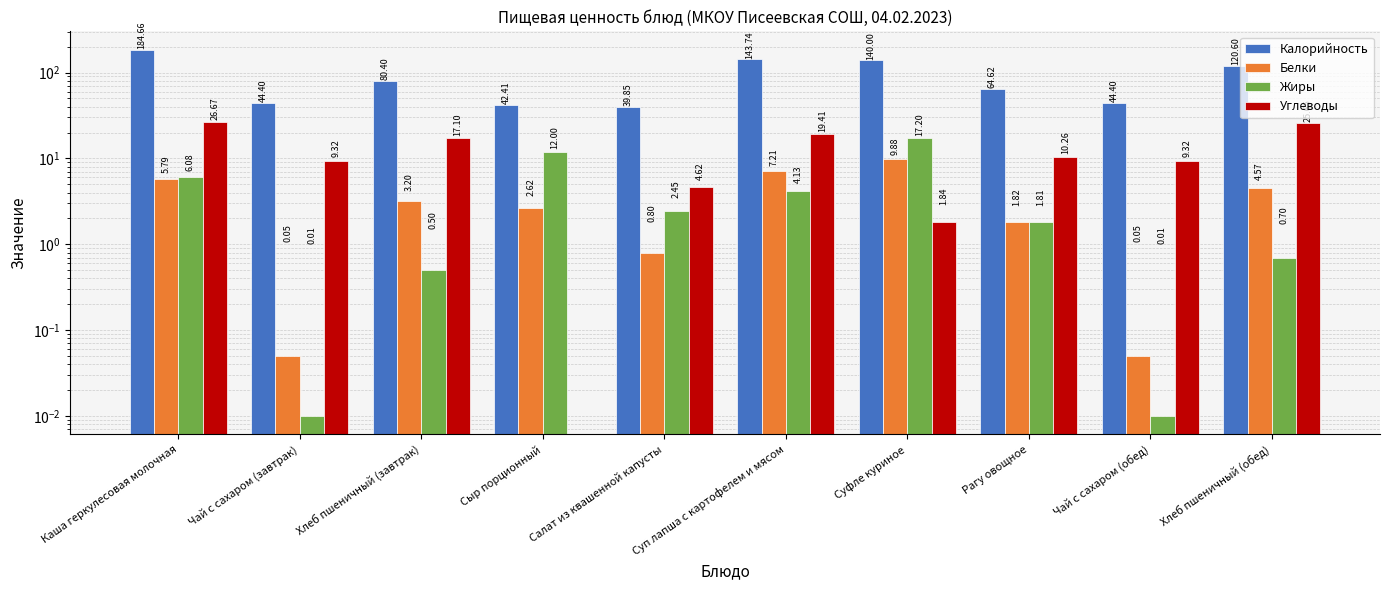

Rank the categories by Калорийность value from highest to lowest.

Каша геркулесовая молочная, Суп лапша с картофелем и мясом, Суфле куриное, Хлеб пшеничный (обед), Хлеб пшеничный (завтрак), Рагу овощное, Чай с сахаром (завтрак), Чай с сахаром (обед), Сыр порционный, Салат из квашенной капусты